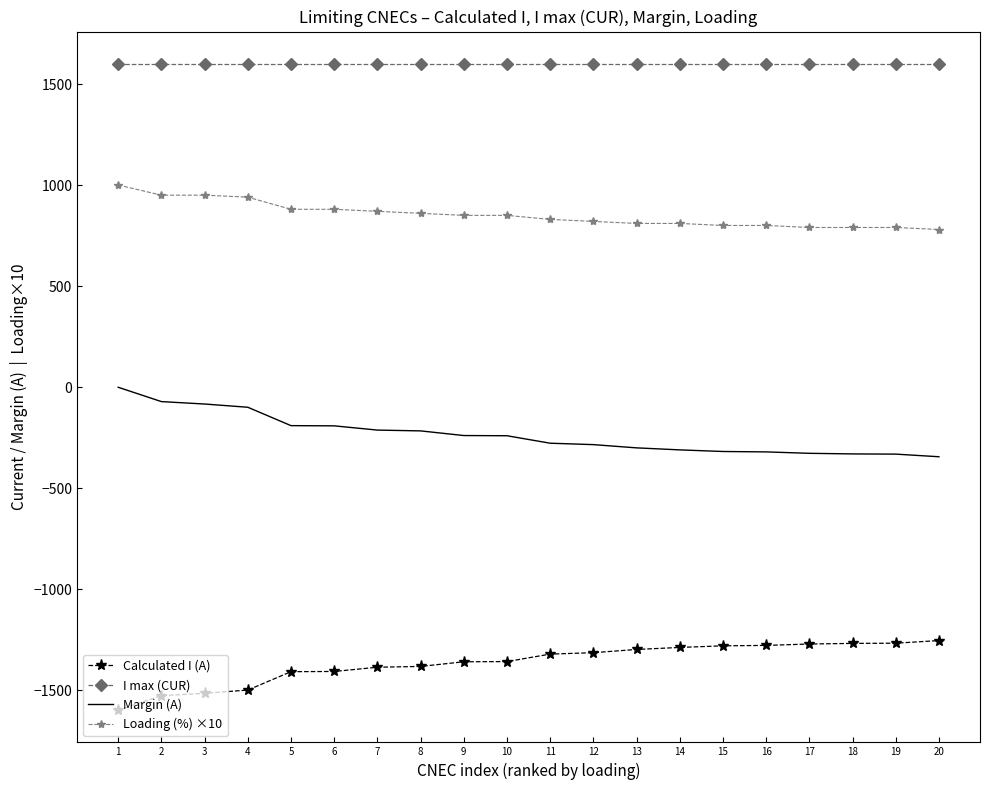

Where does the Calculated I (A) series first go above -1322?

12